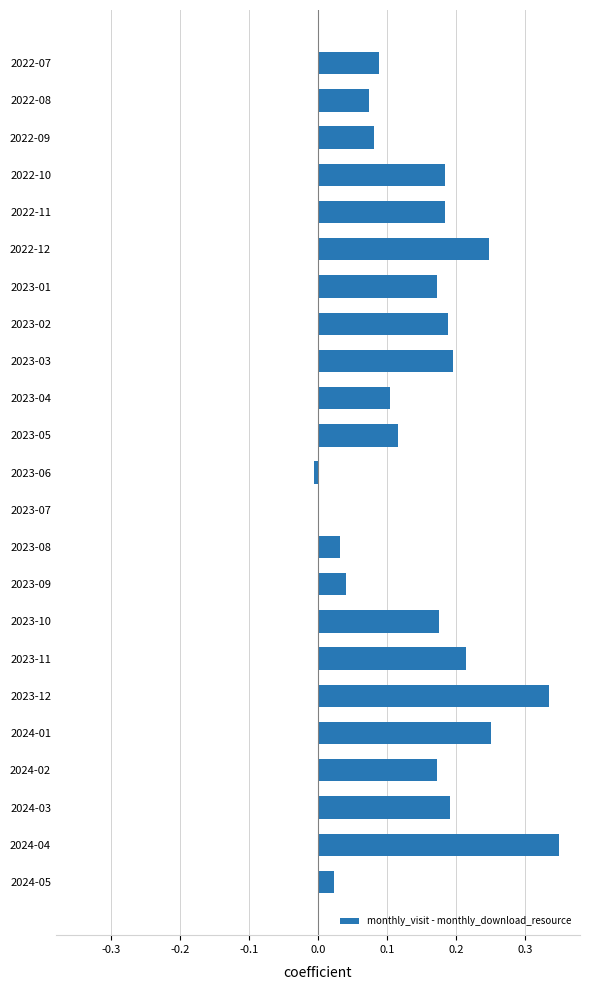

What is the sum of all values?

3.4